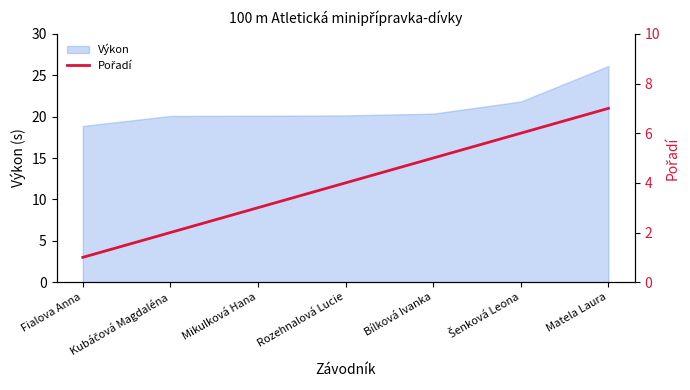

Which category has the lowest value across all series?

Fialova Anna